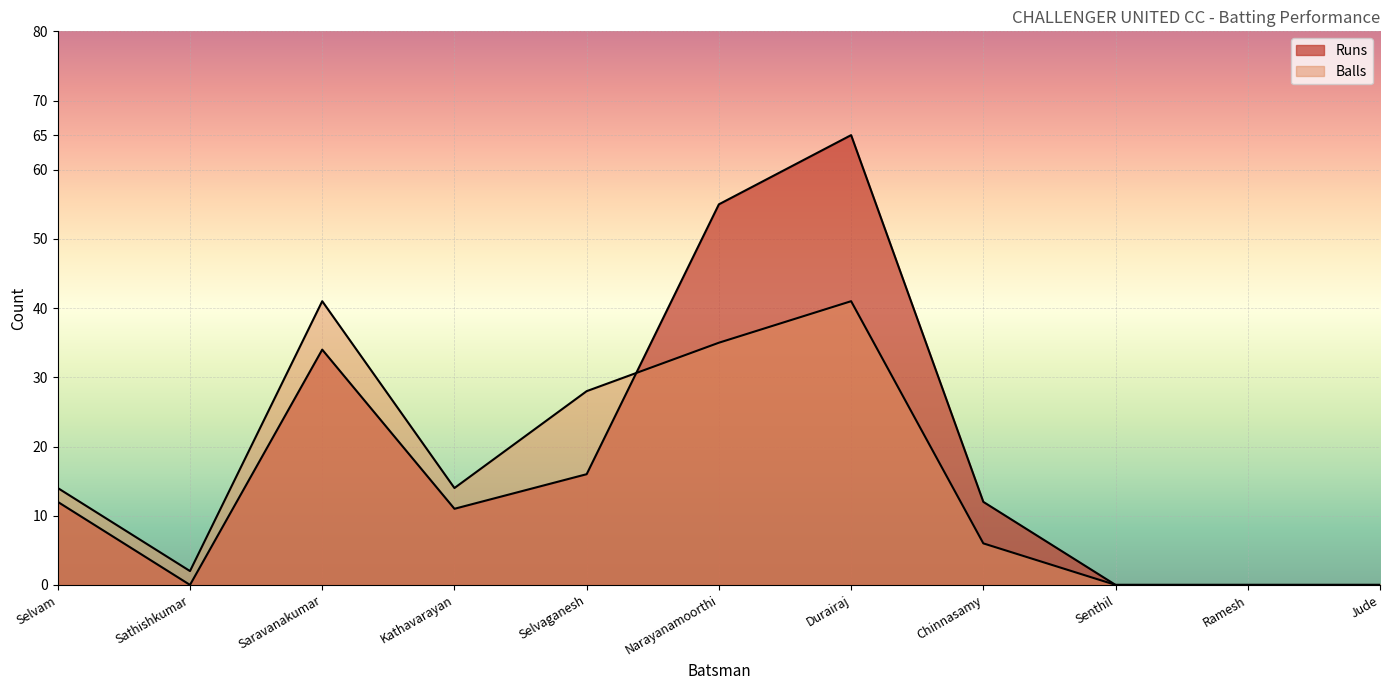

How many values in Balls are above zero?

8